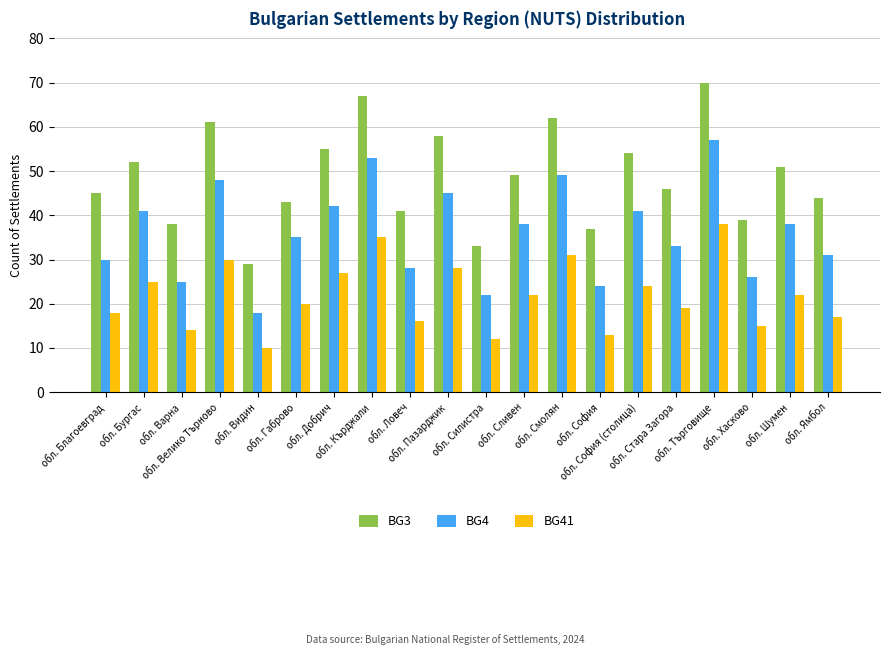

True or false: BG3 has a value of 20 at обл. Видин.

False